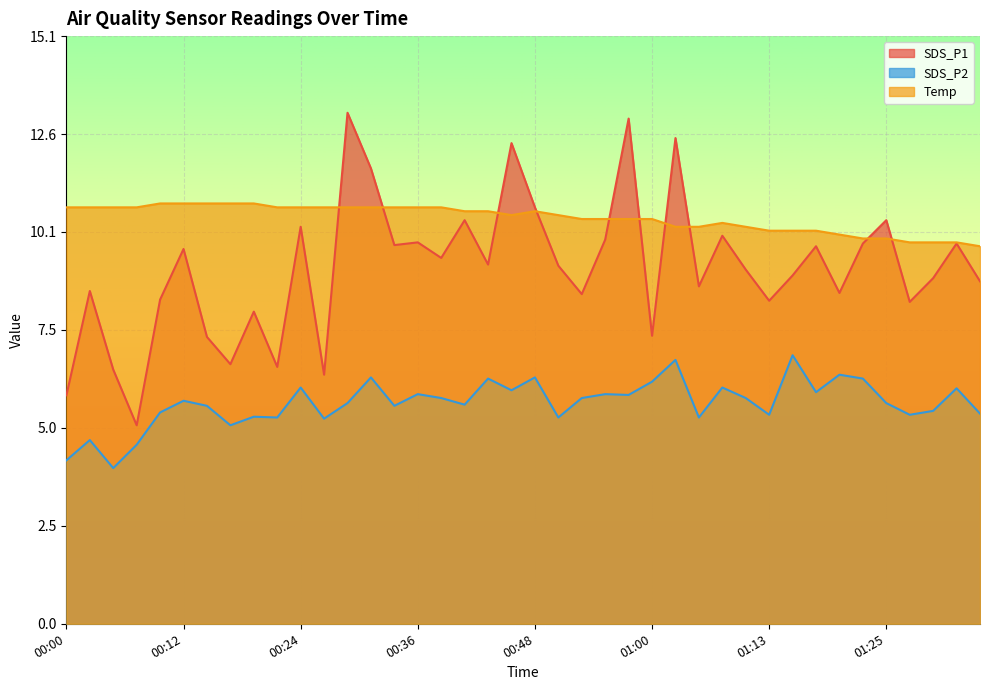

List the series in order of their peak value, lowest first.

SDS_P2, Temp, SDS_P1